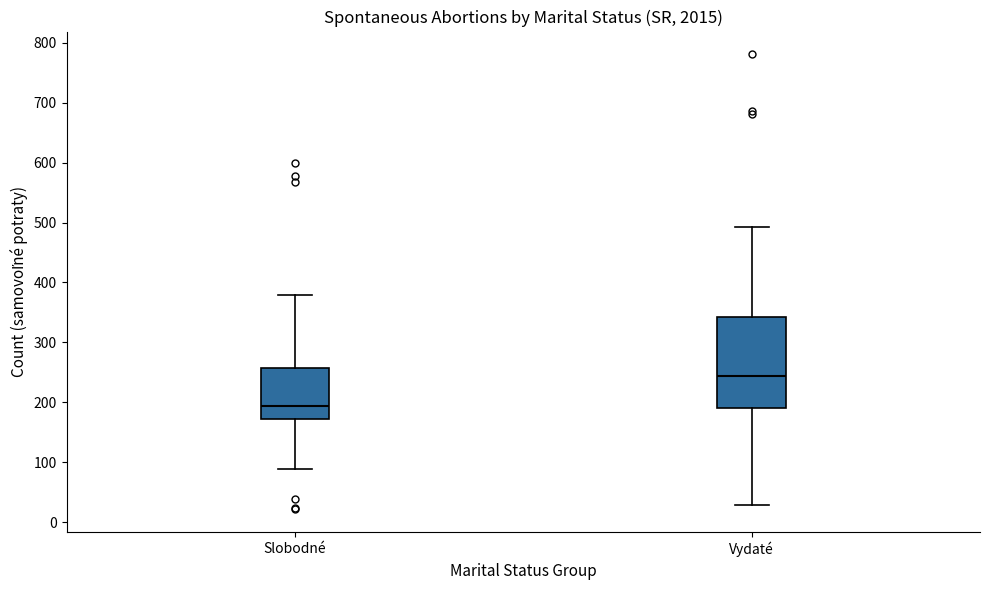

Where is the lower edge of the box for Vydaté on the y-axis? The values are not printed on the chart, so give them approximately, as read against the axis.

190